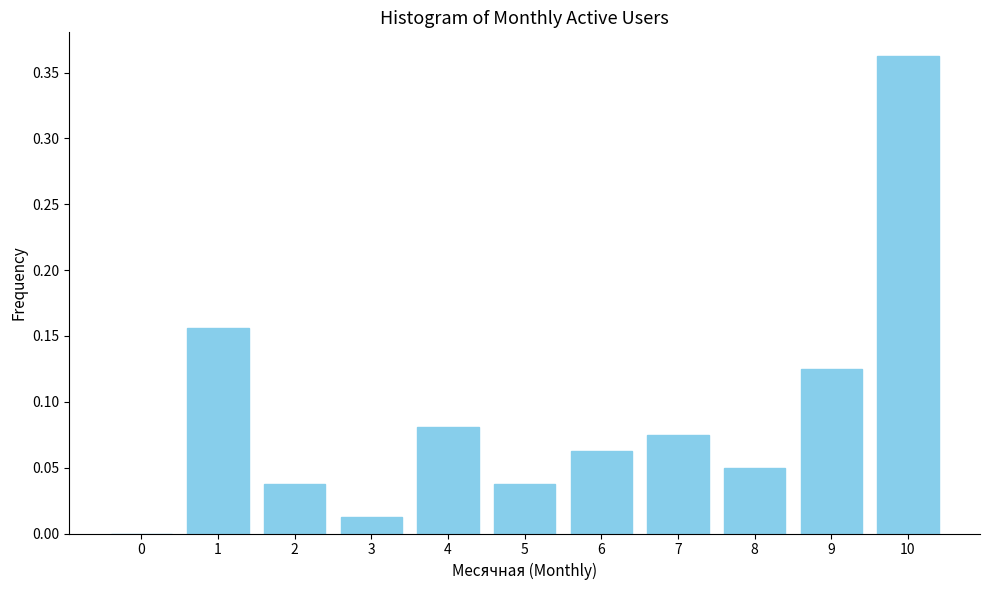

Which has a higher value, 8 or 10?

10